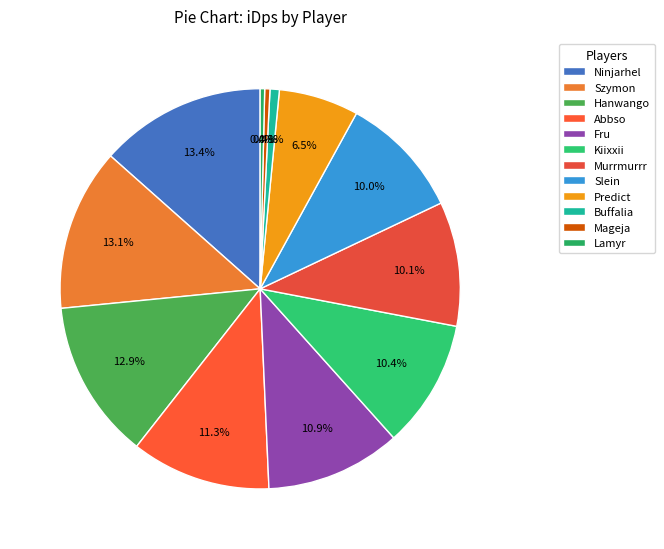

Which slice is the smallest?

Lamyr